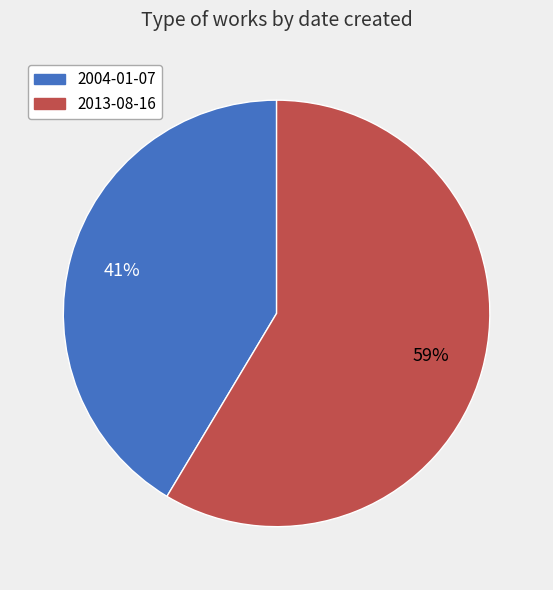

To the nearest percent, what is the combined percentage of 2004-01-07 and 2013-08-16?

100%